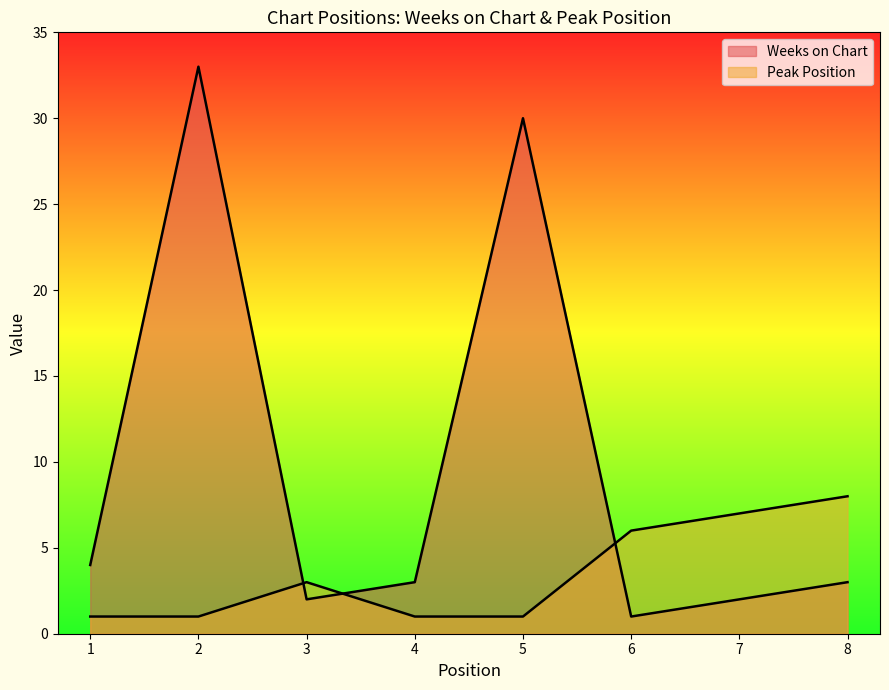

How many values in the Peak Position series exceed 3?

3